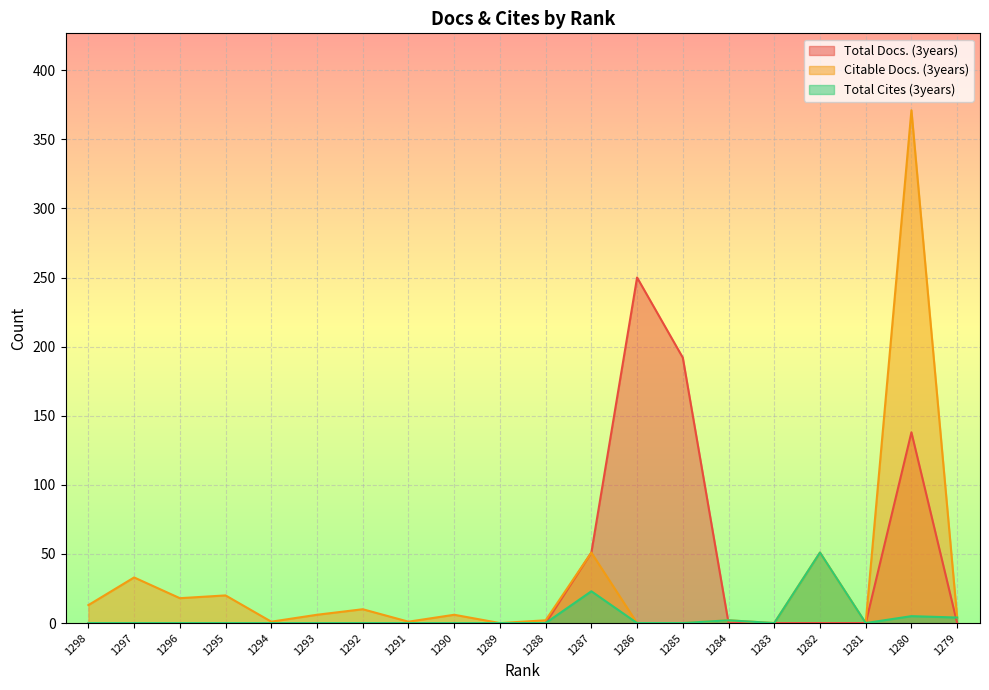

What is the sum of all Total Cites (3years) values?

85